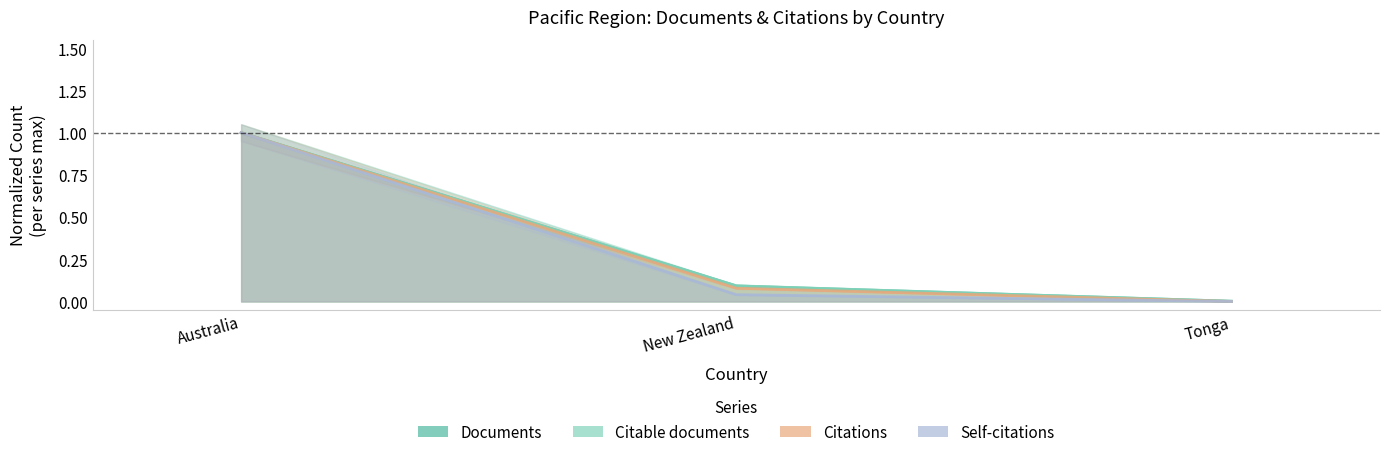

Does the chart have visible grid lines?

No